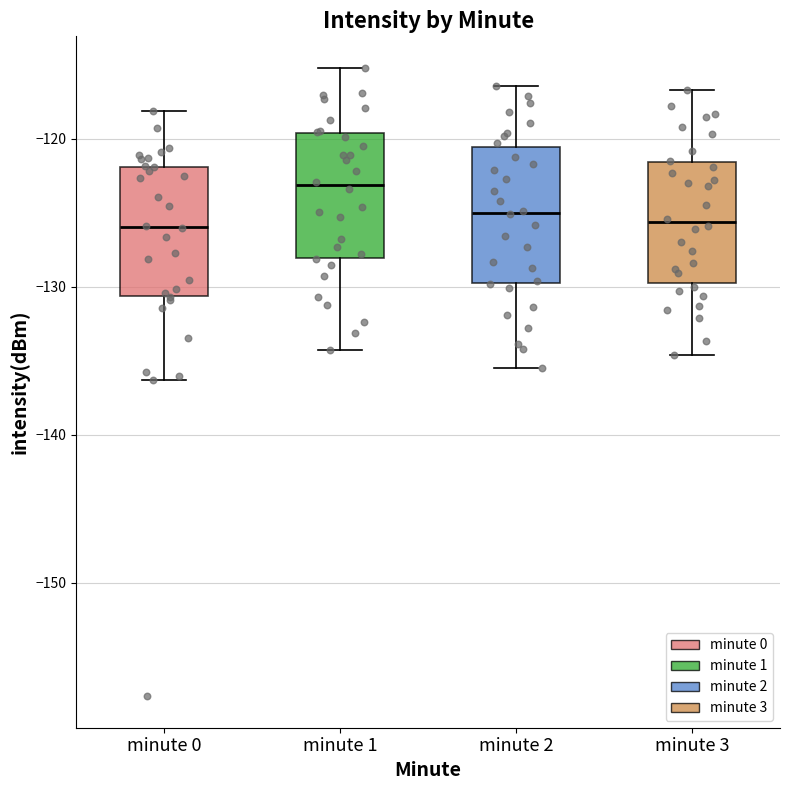

Where does the upper whisker of the box for minute 0 end on the y-axis? The values are not printed on the chart, so give them approximately, as read against the axis.

-118